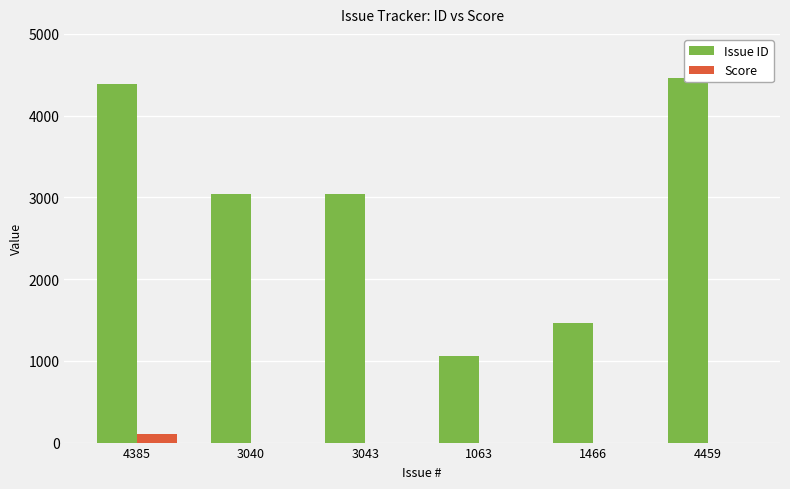

True or false: Score has a value of 46 at 3040.

False